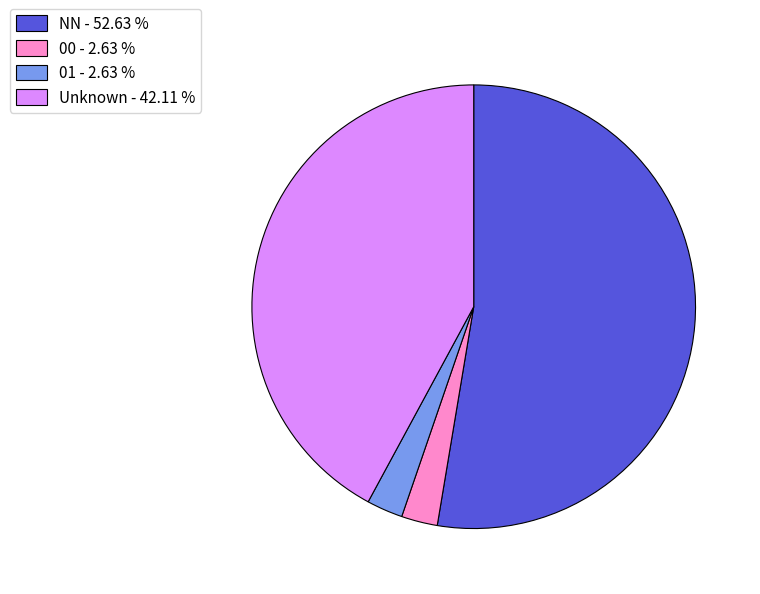

What is the largest slice in the pie chart?

NN - 52.63 %